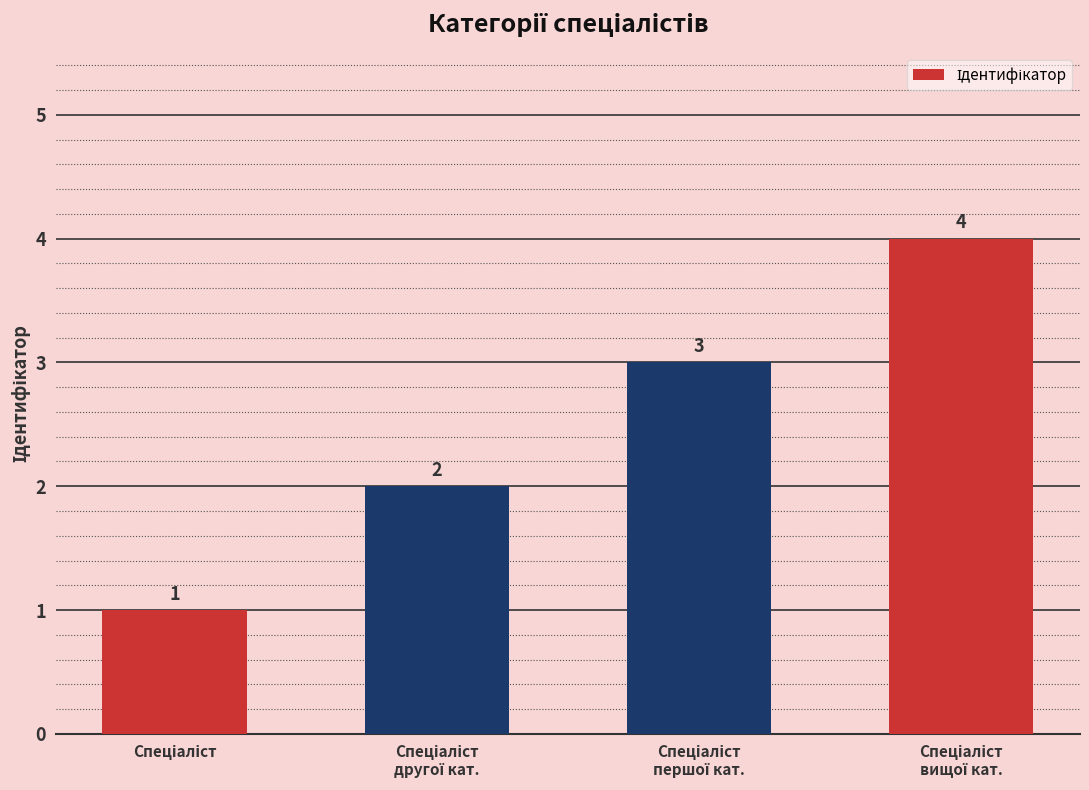

What is the difference between the maximum and minimum values?

3